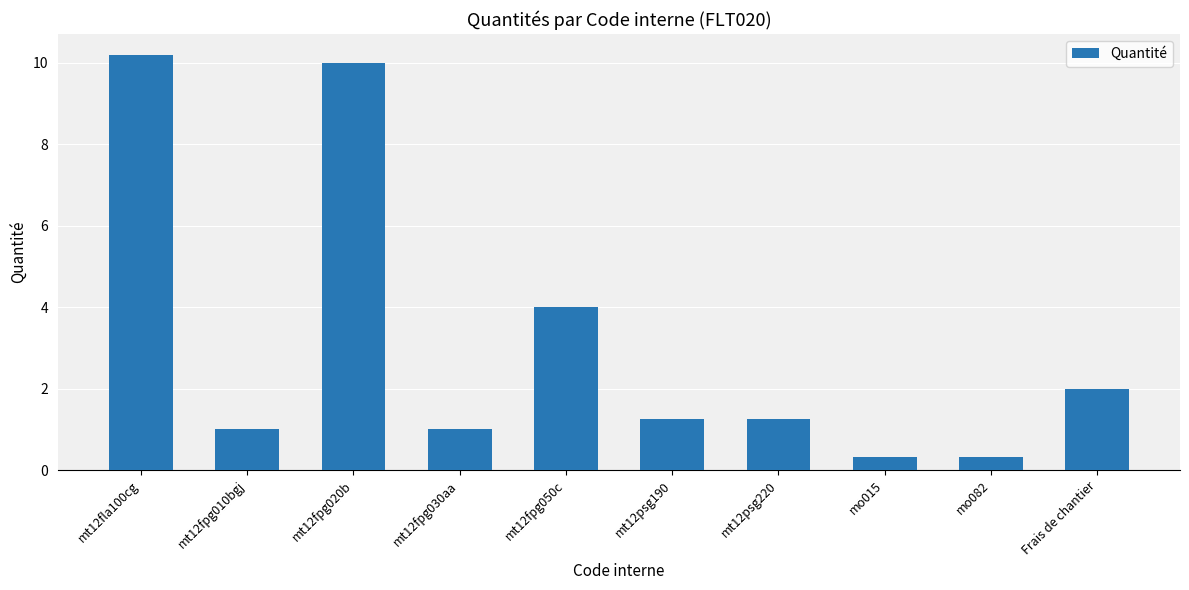

What is the sum of all values?

31.4